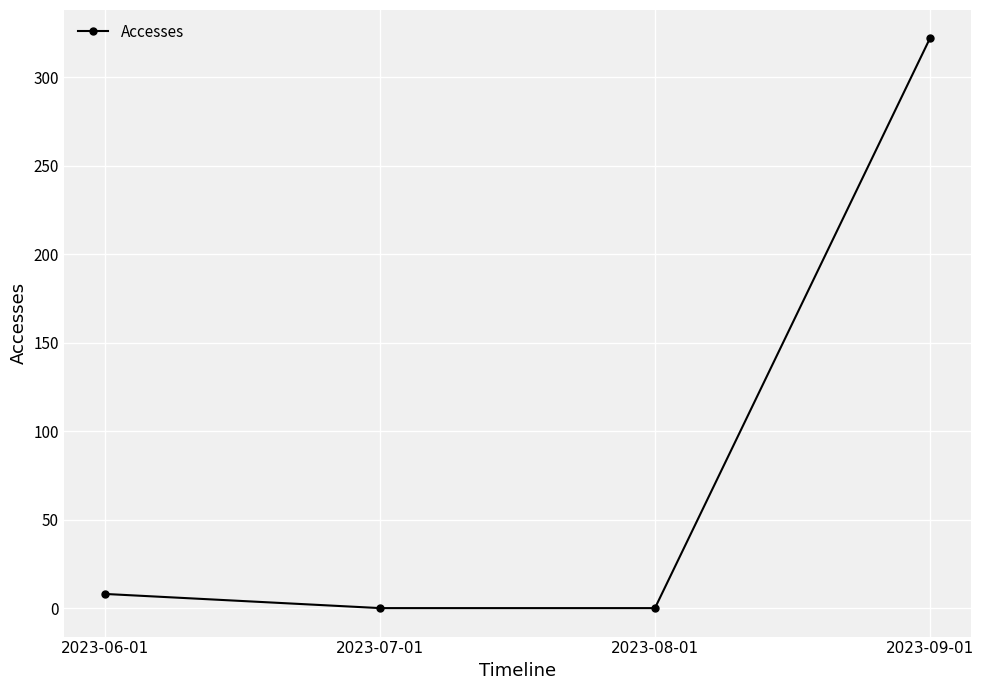

What is the label of the 3rd point from the right?

2023-07-01